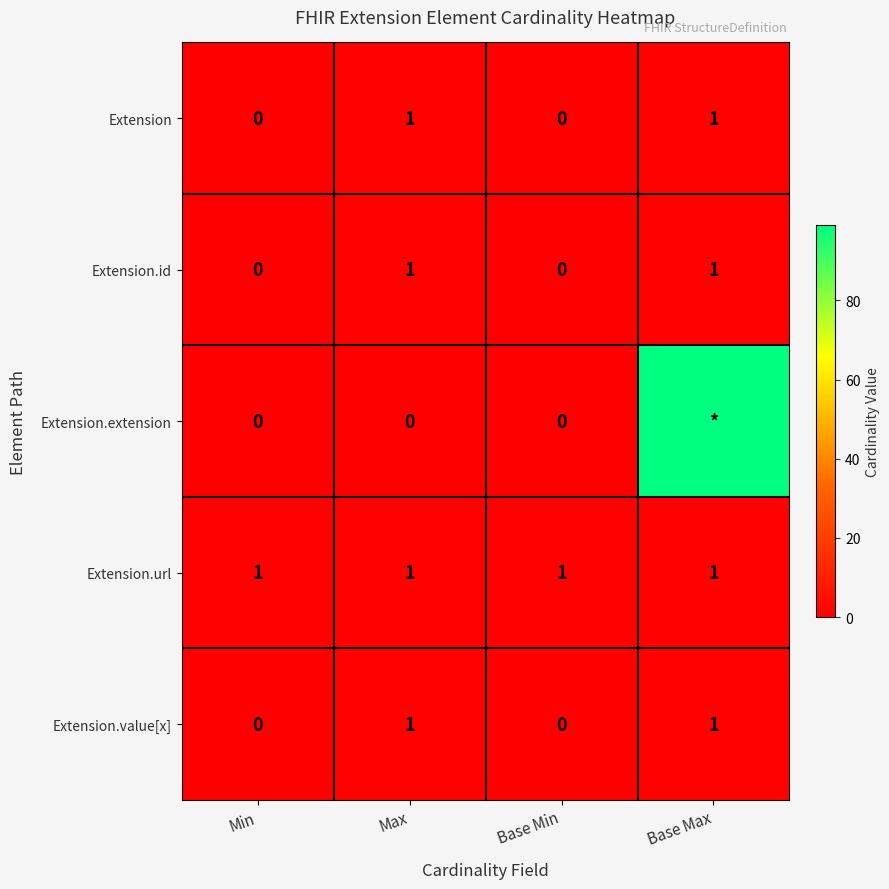

What is the sum of the Extension.id values at Base Max and Base Min?

1